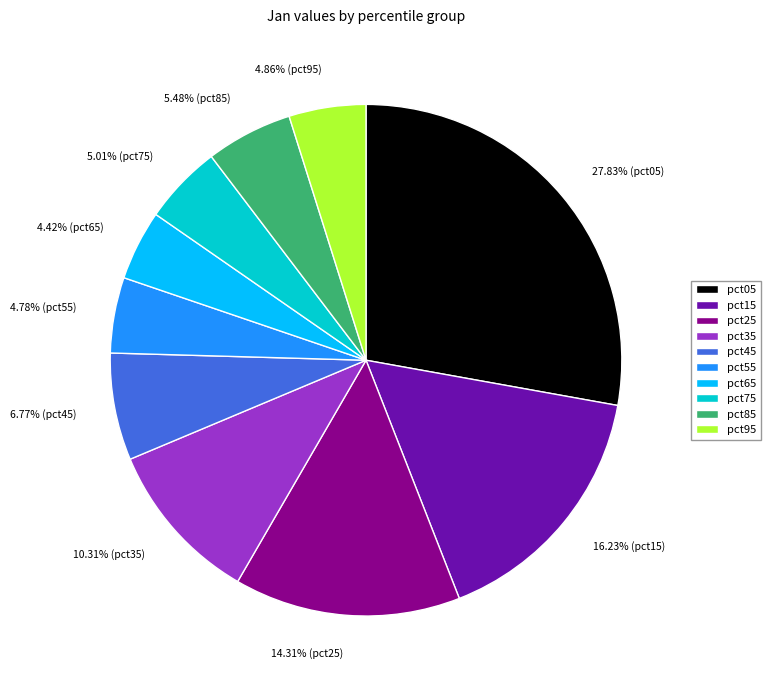

Is the sum of pct15 and pct85 greater than half?

No